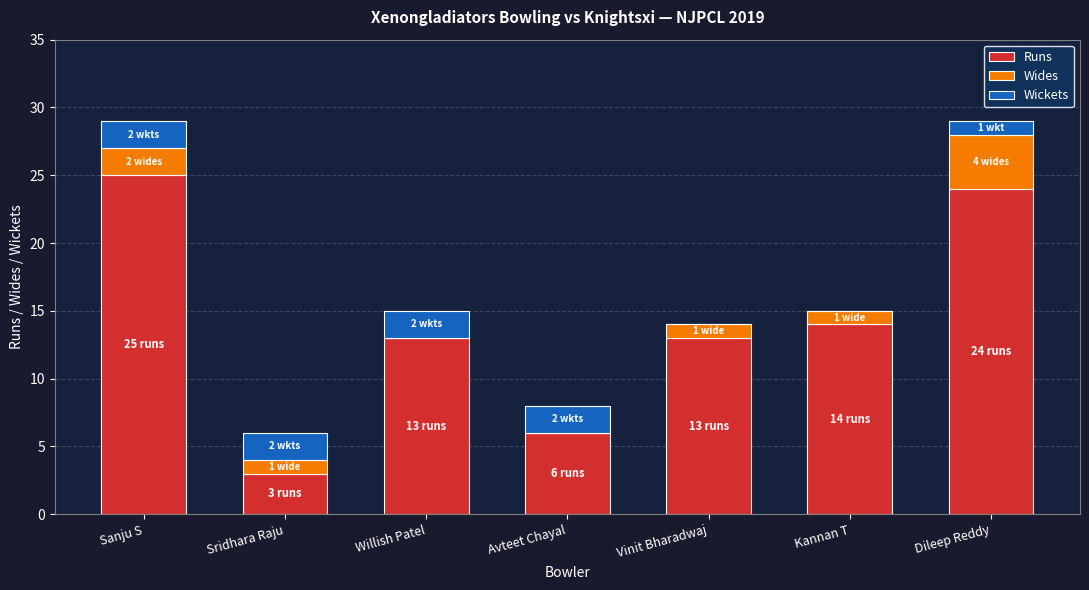

What is the maximum value for Runs?

25